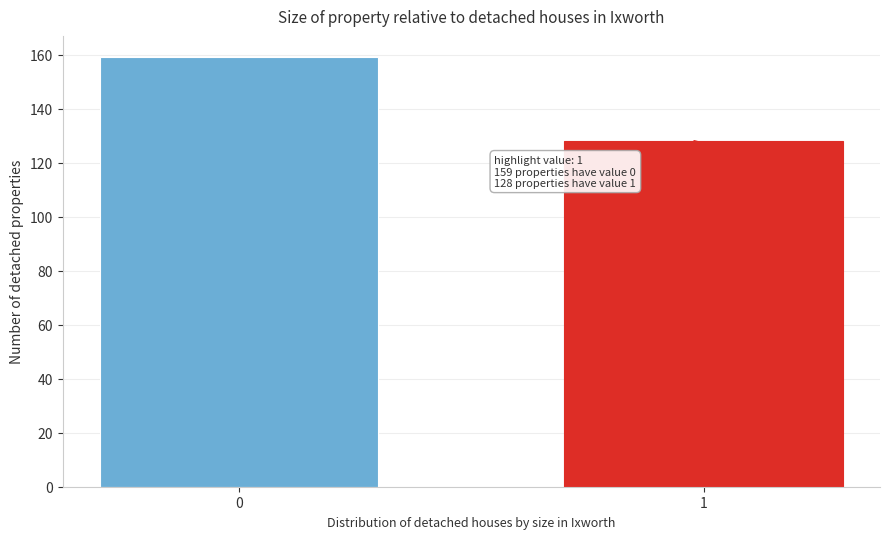

Reading left to right, extract all data points from this chart.

159	128